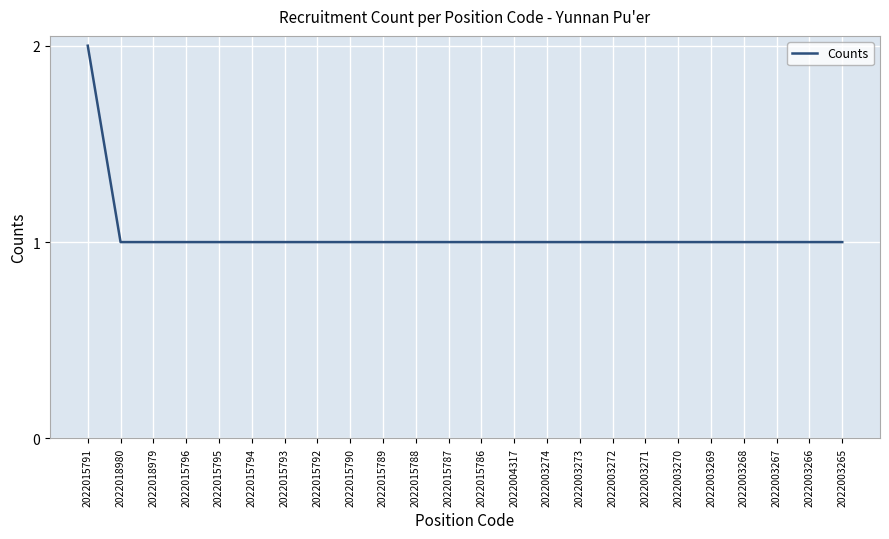

What position from the right is 2022003269?

5